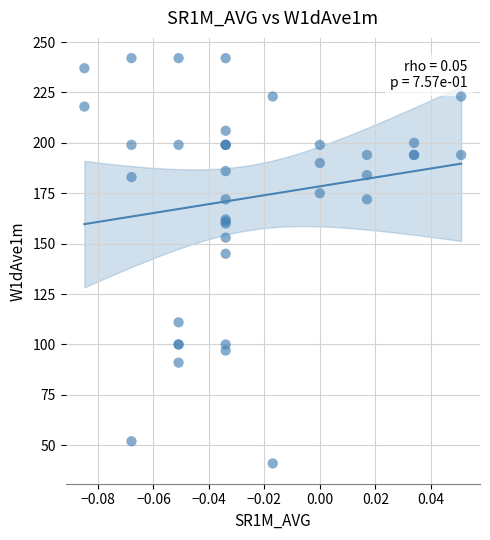

What Y value in the scatter plot is closest to 141?

145